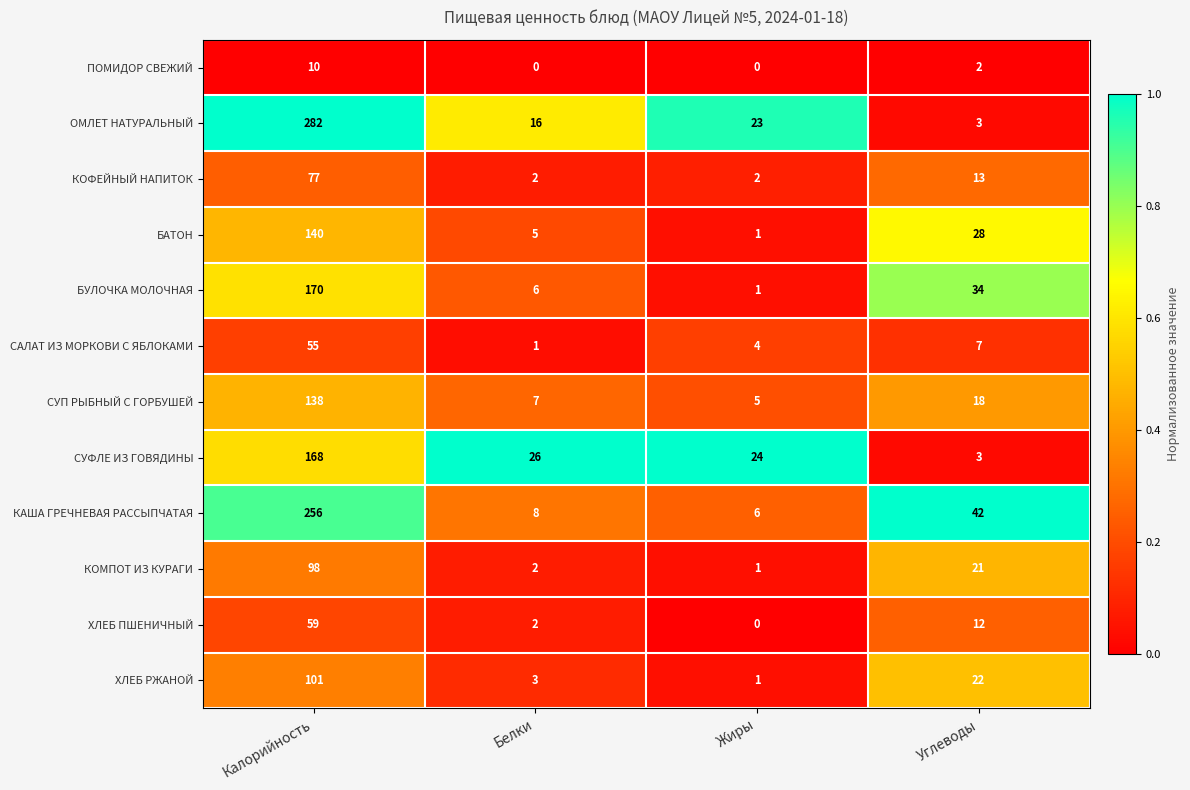

What is the sum of the КОФЕЙНЫЙ НАПИТОК values at Белки and Жиры?

4